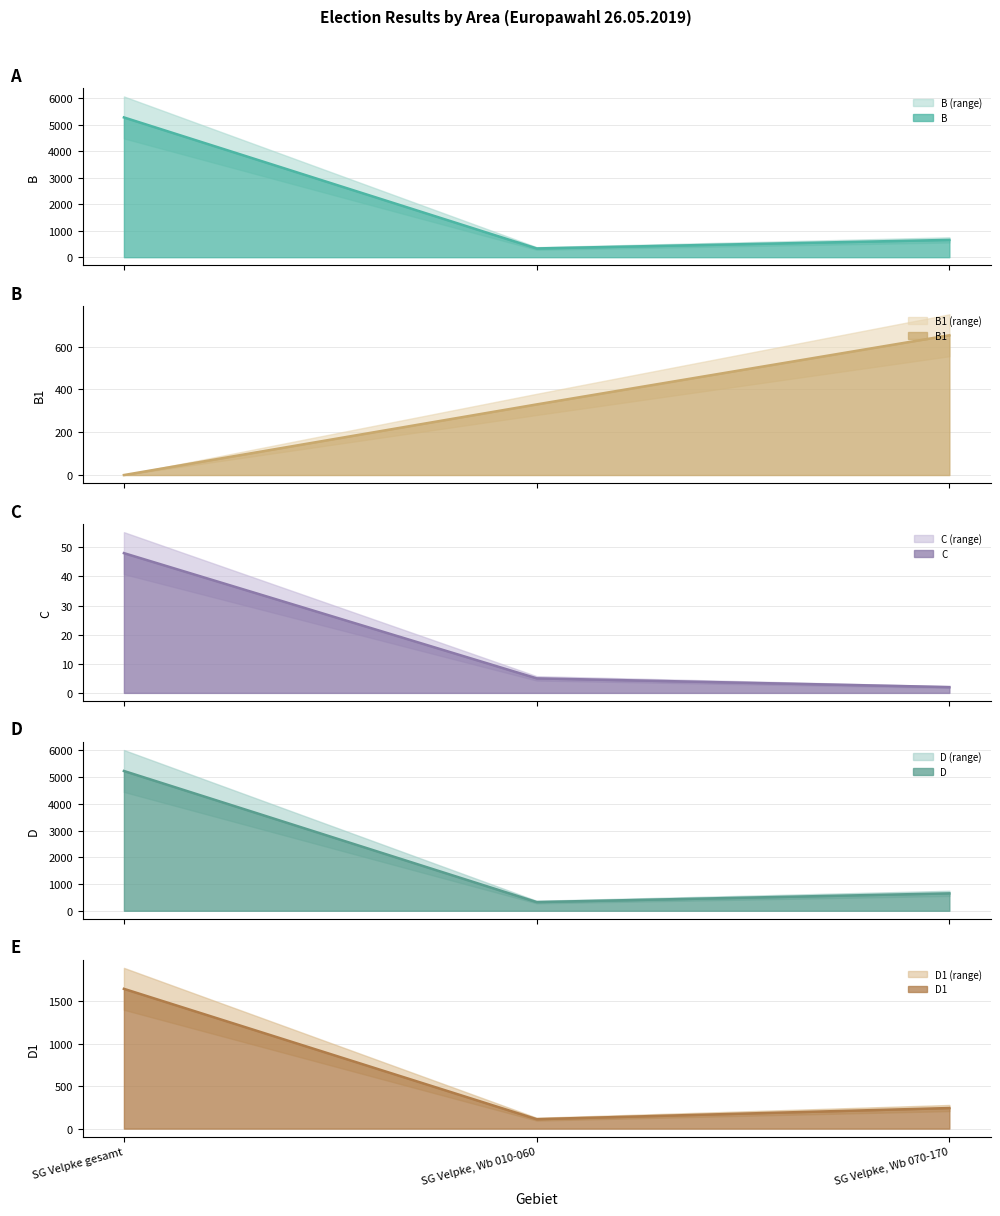

The C series shows 1 at SG Velpke, Wb 070-170. True or false?

False